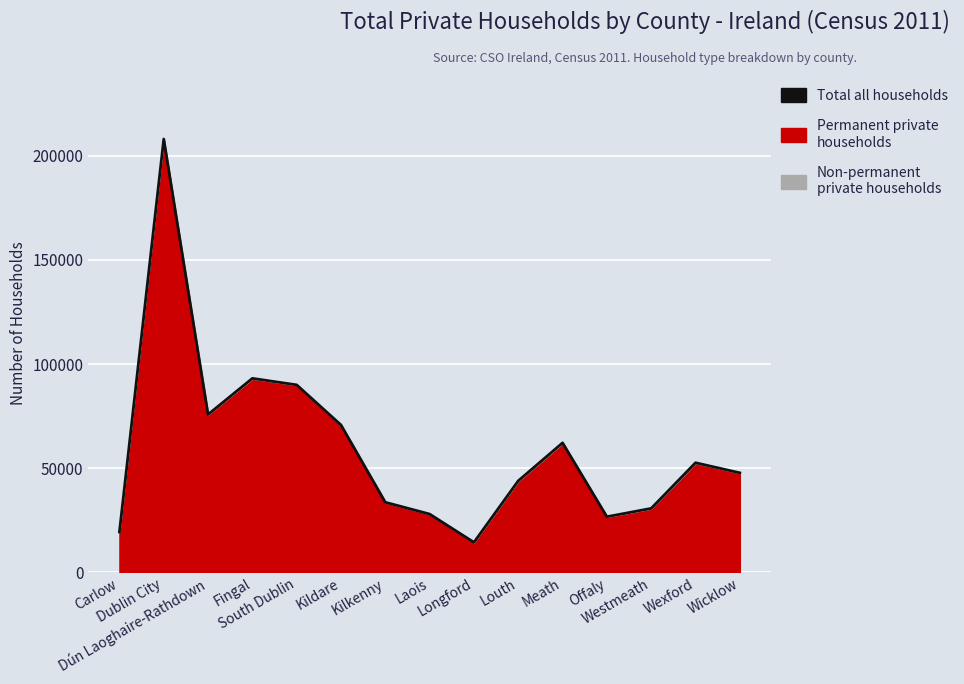

The chart shows a value of 28020 at Laois. True or false?

True